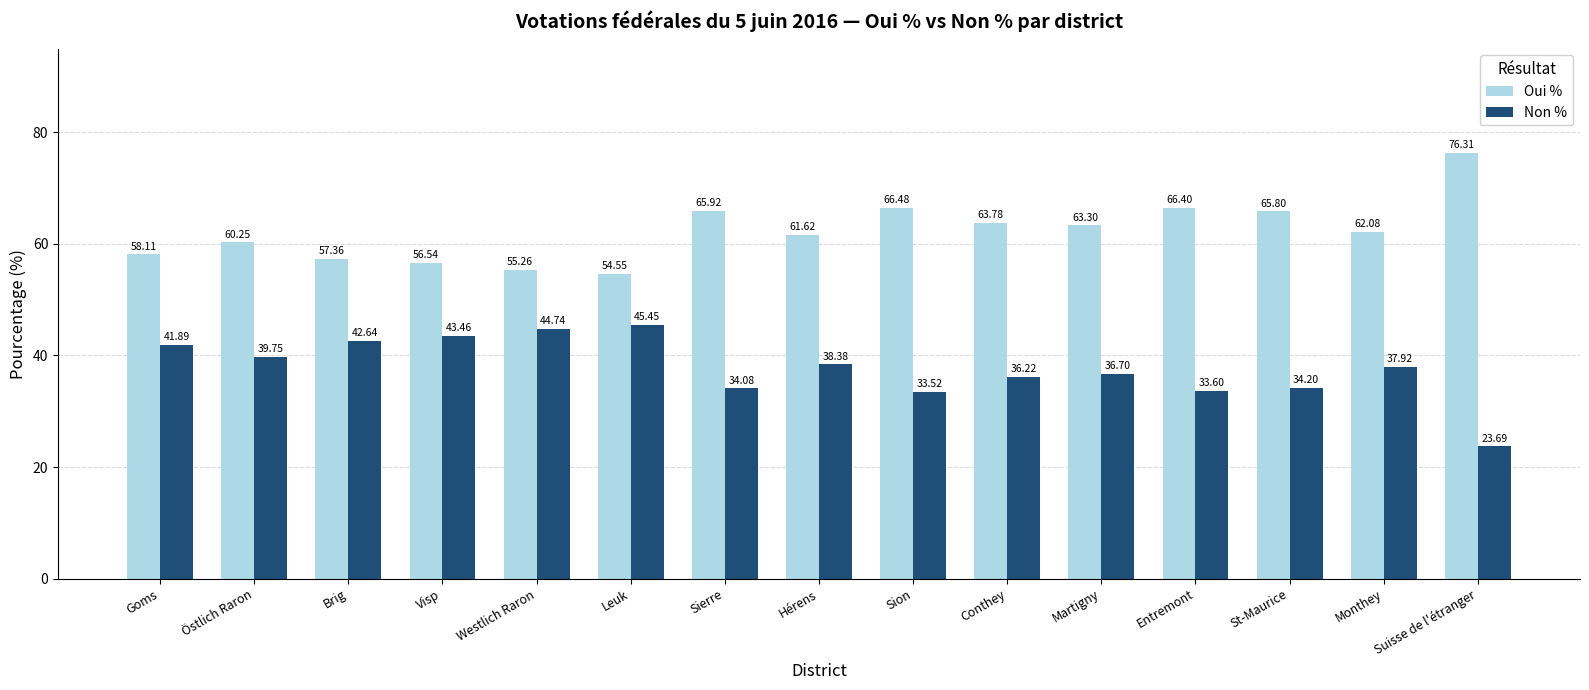

Is the value of Non % at Goms greater than the value of Oui % at Suisse de l'étranger?

No